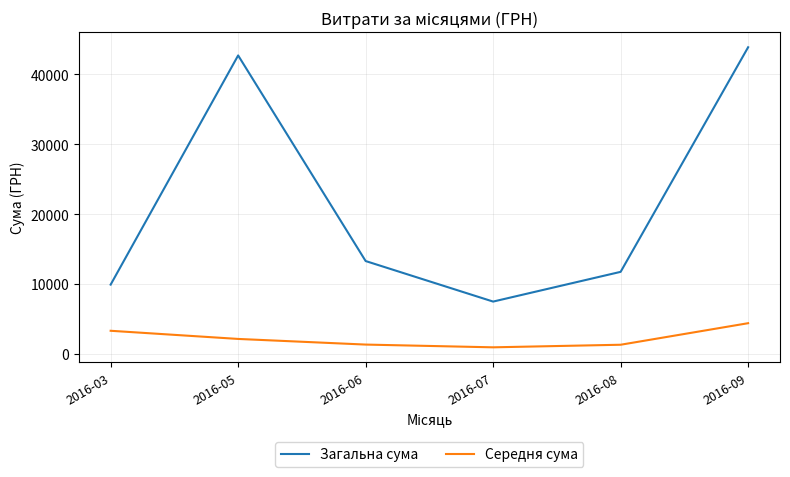

At which label does Загальна сума reach its peak?

2016-09